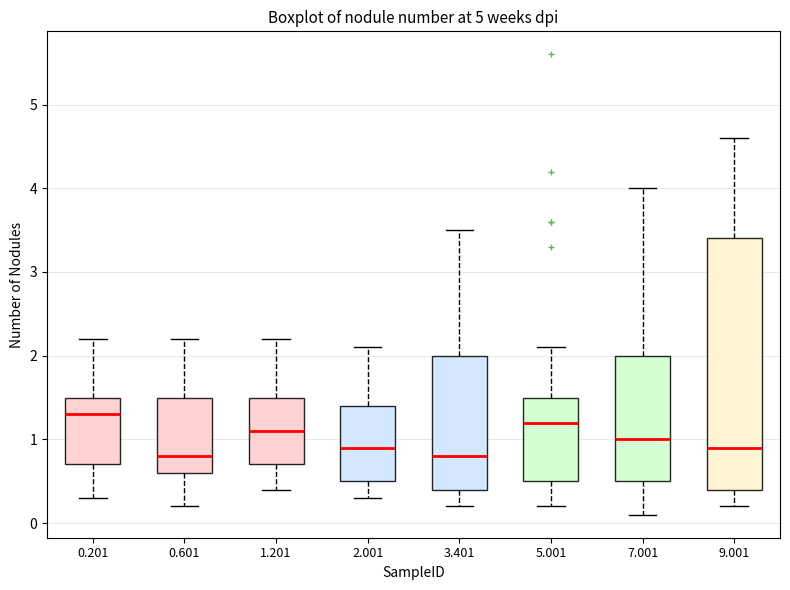

Which box's median line is the highest?

0.201